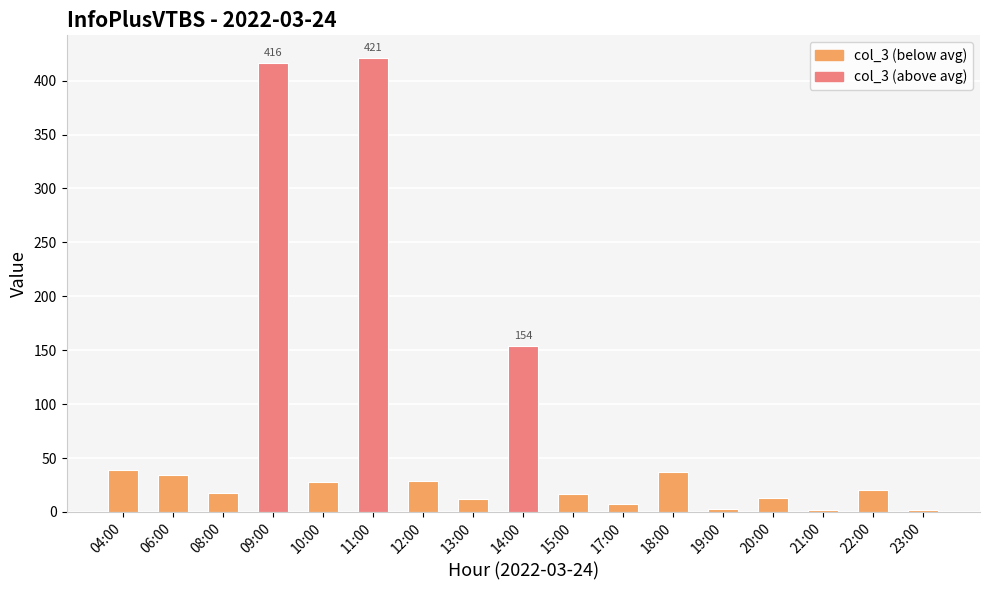

At which label is the value closest to 211?

14:00